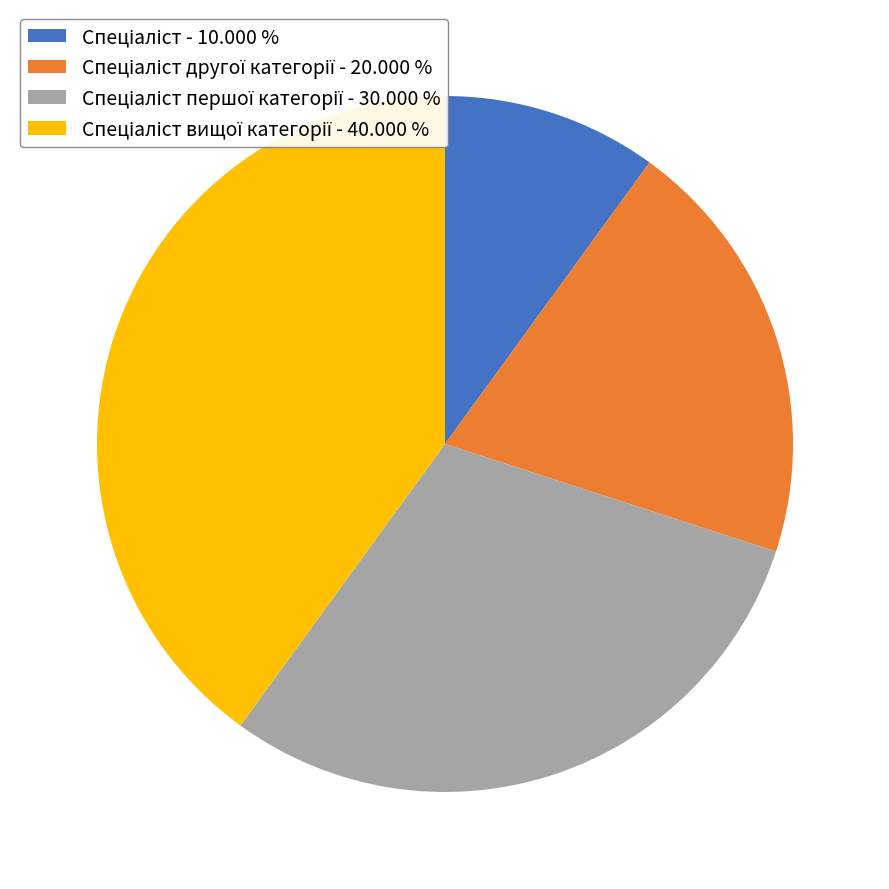

Is there any slice that represents more than half of the pie?

No